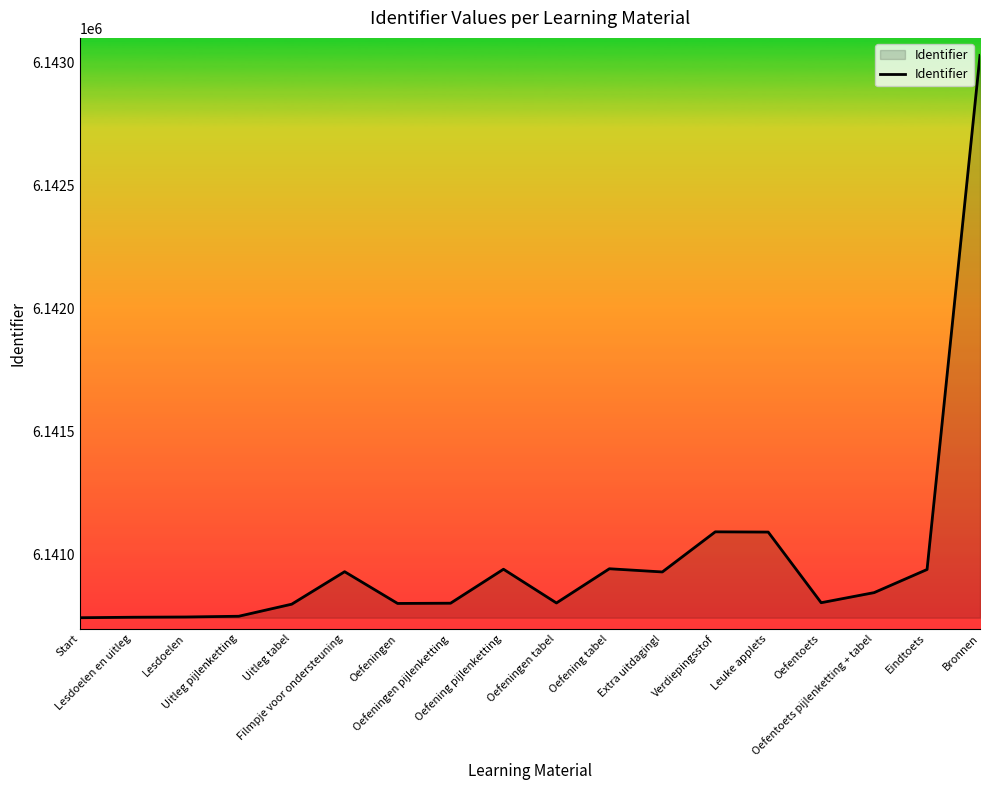

What is the maximum value shown in the chart?

6143029